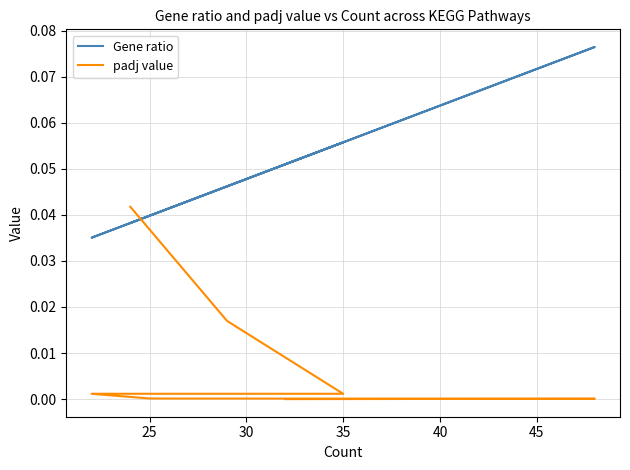

List the series in order of their peak value, lowest first.

padj value, Gene ratio